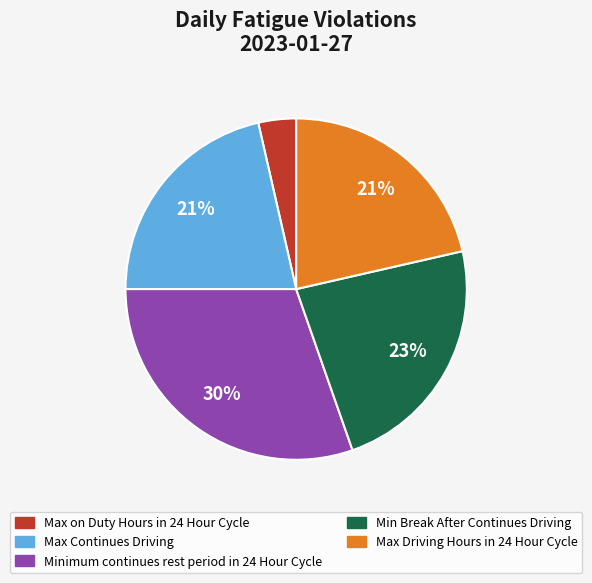

Which has a higher value, Max Continues Driving or Max on Duty Hours in 24 Hour Cycle?

Max Continues Driving